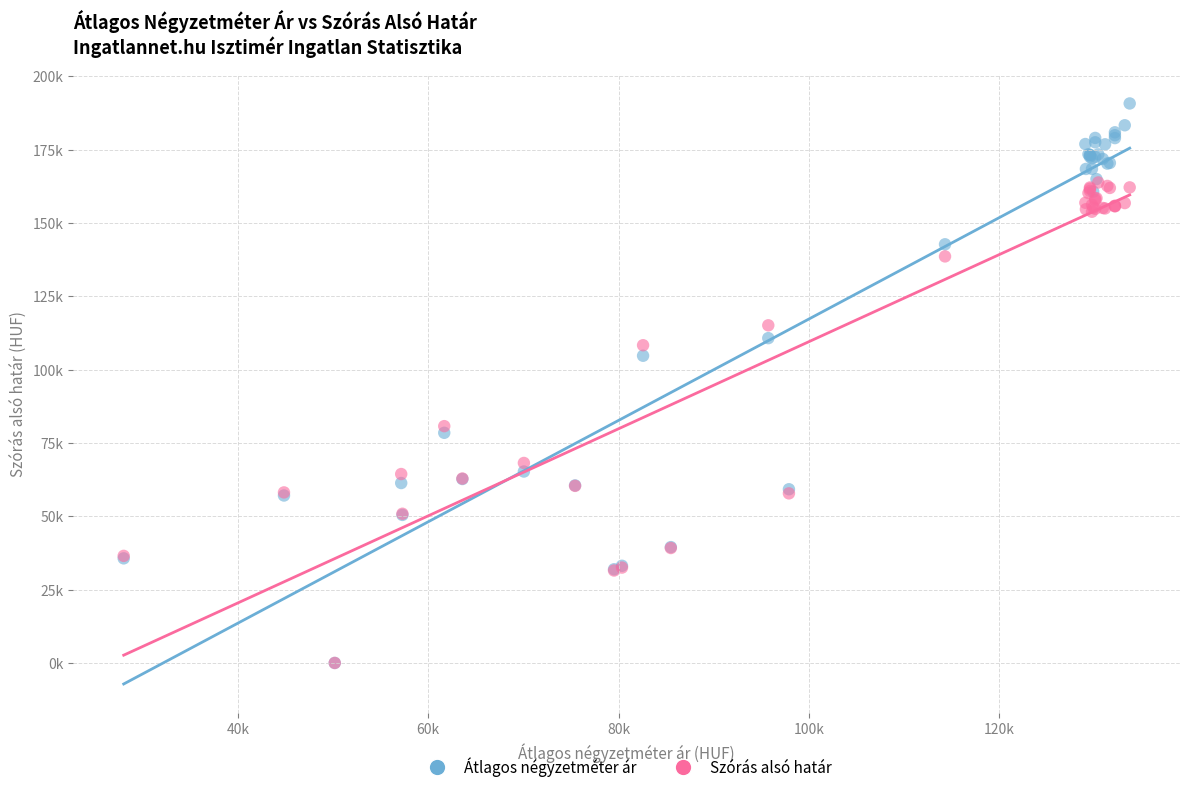

Which series reaches the maximum Y coordinate?

Átlagos négyzetméter ár